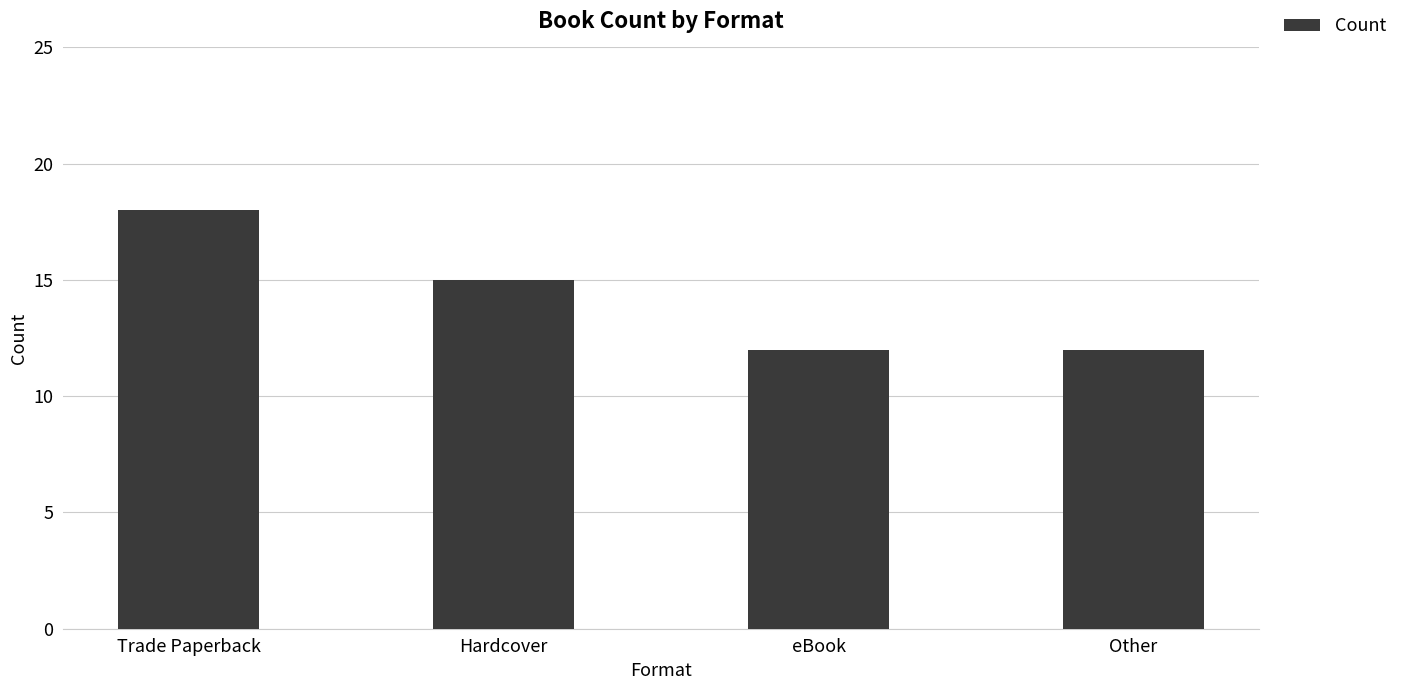

What is the maximum value shown in the chart?

18